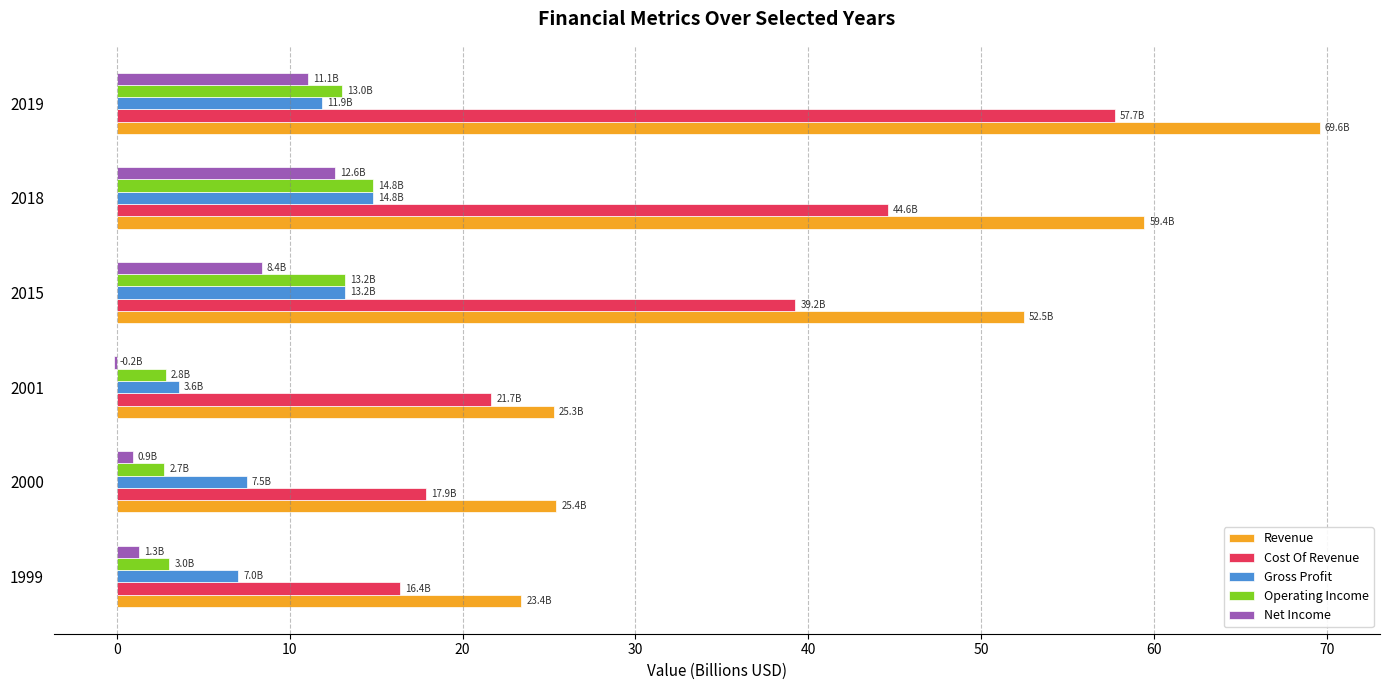

What is the average value of the Net Income series?

5.7